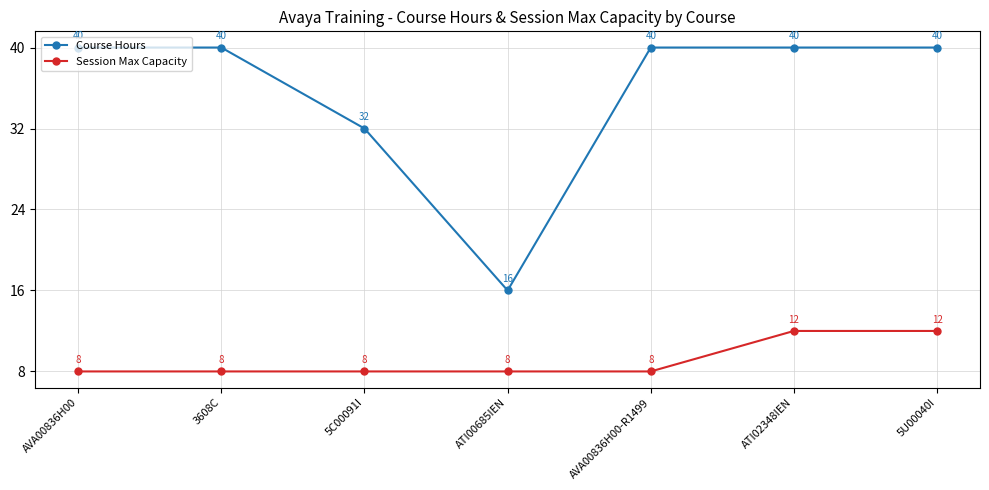

What is the sum of all Course Hours values?

248